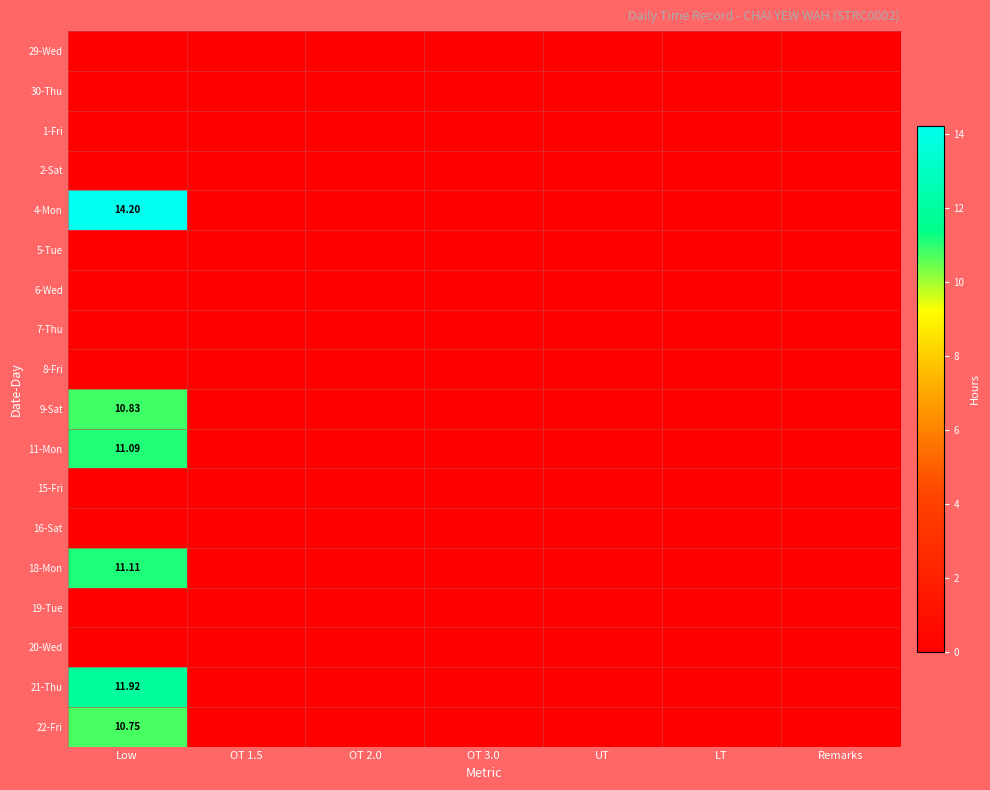

At OT 2.0, list the series in order from largest to smallest.

29-Wed, 30-Thu, 1-Fri, 2-Sat, 4-Mon, 5-Tue, 6-Wed, 7-Thu, 8-Fri, 9-Sat, 11-Mon, 15-Fri, 16-Sat, 18-Mon, 19-Tue, 20-Wed, 21-Thu, 22-Fri